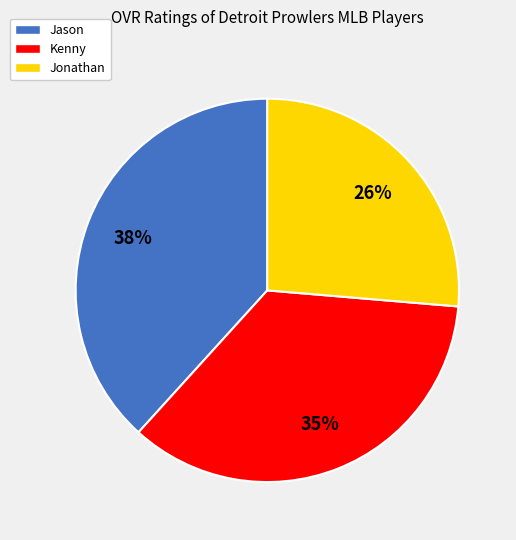

Which category has the smallest portion of the pie?

Jonathan